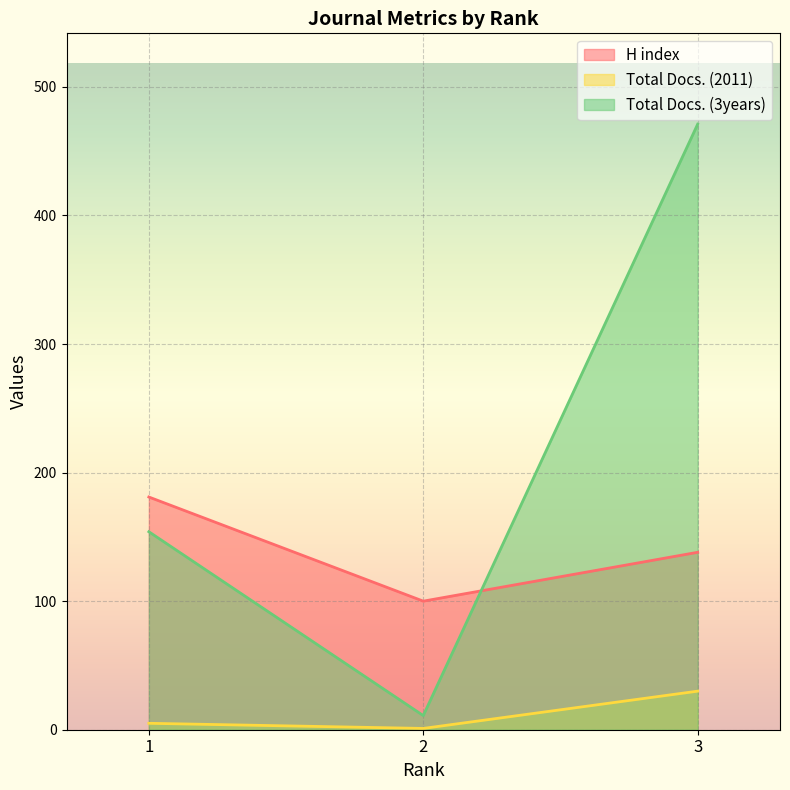

What is the difference between the maximum and minimum values in the Total Docs. (3years) series?

460